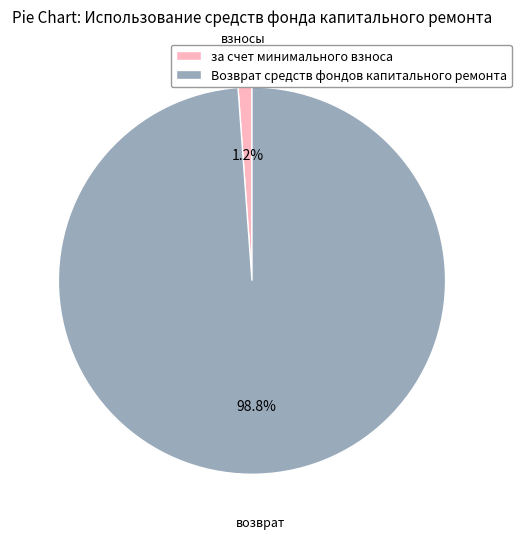

Is it true that Возврат средств фондов капитального ремонта is 91% of the pie?

False